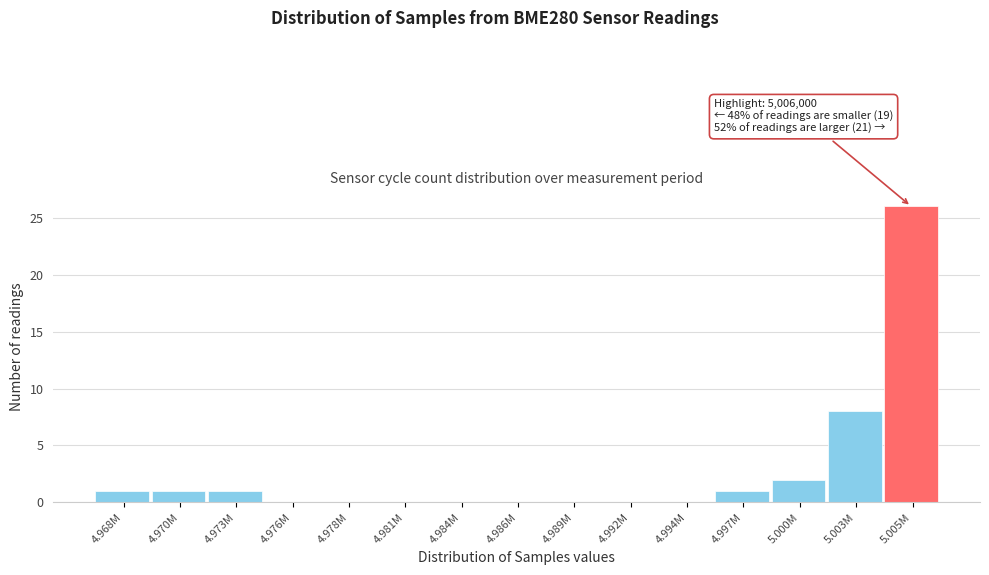

Reading right to left, list all the values displayed in this chart.

5.005M=26	5.003M=8	5.000M=2	4.997M=1	4.994M=0	4.992M=0	4.989M=0	4.986M=0	4.984M=0	4.981M=0	4.978M=0	4.976M=0	4.973M=1	4.970M=1	4.968M=1